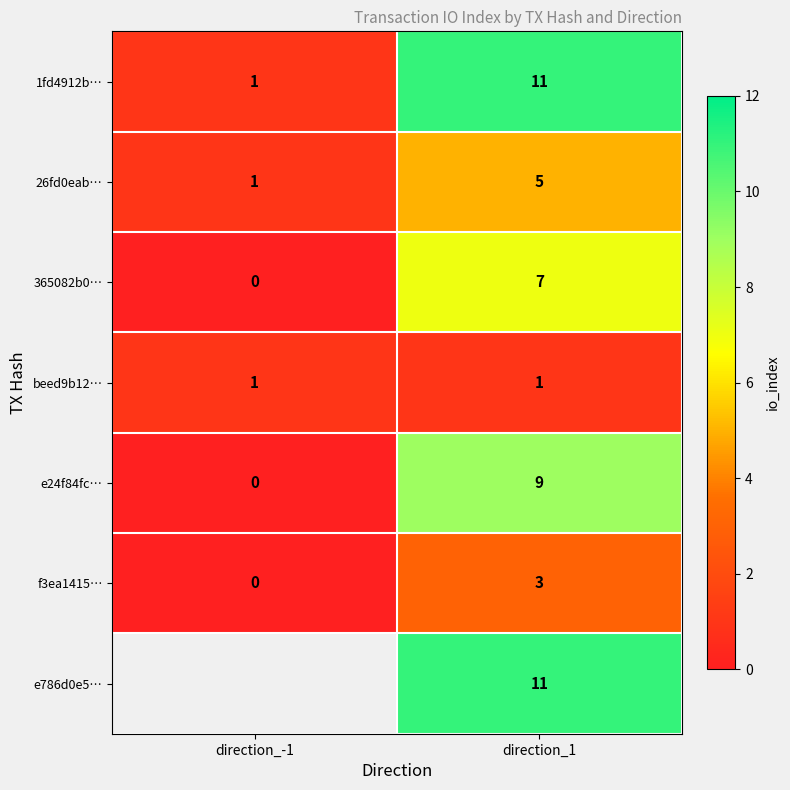

Which category has the highest value across all series?

direction_1